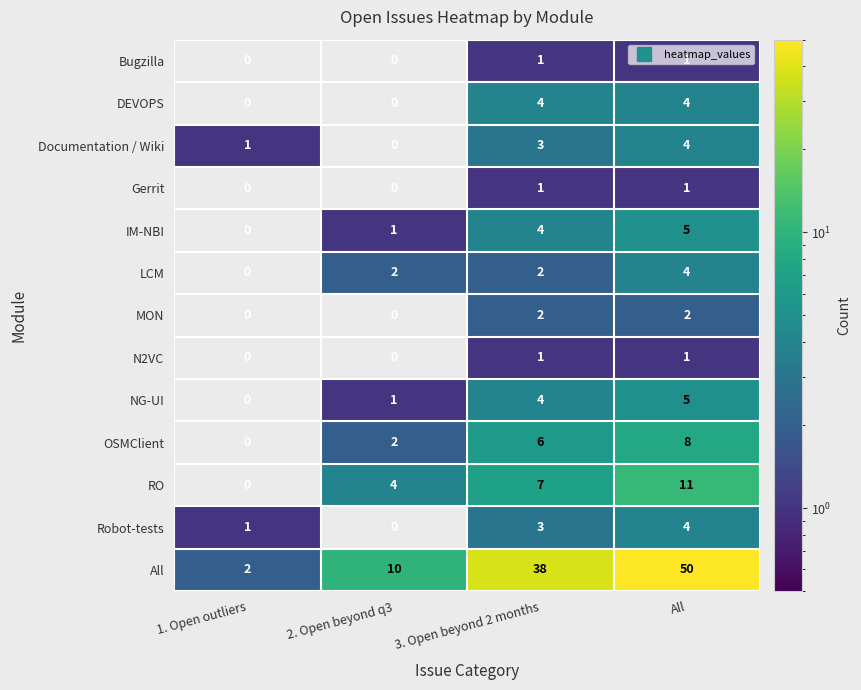

Is the value of Robot-tests at 3. Open beyond 2 months greater than the value of Documentation / Wiki at 1. Open outliers?

Yes